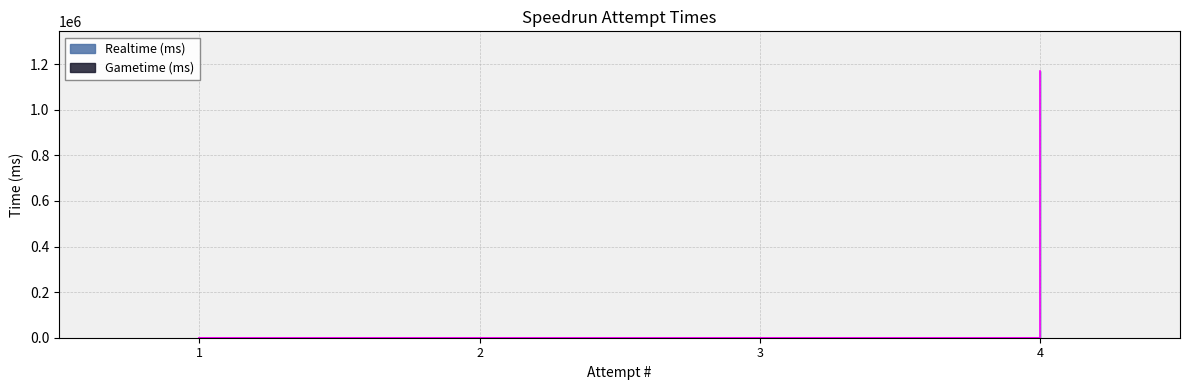

True or false: the data shows -674216 at 1.

False